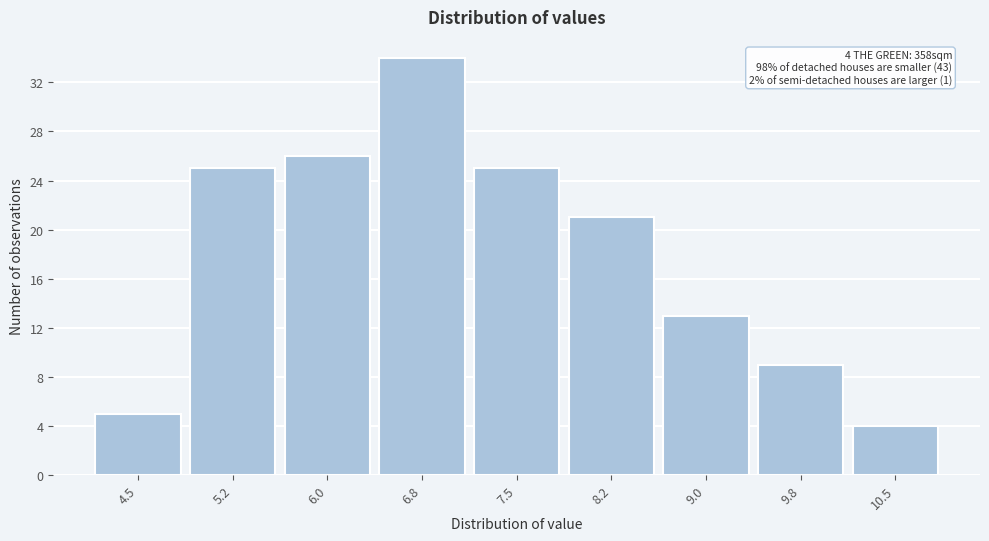

Reading right to left, what are all the values shown in this chart?

10.5=4	9.8=9	9.0=13	8.2=21	7.5=25	6.8=34	6.0=26	5.2=25	4.5=5